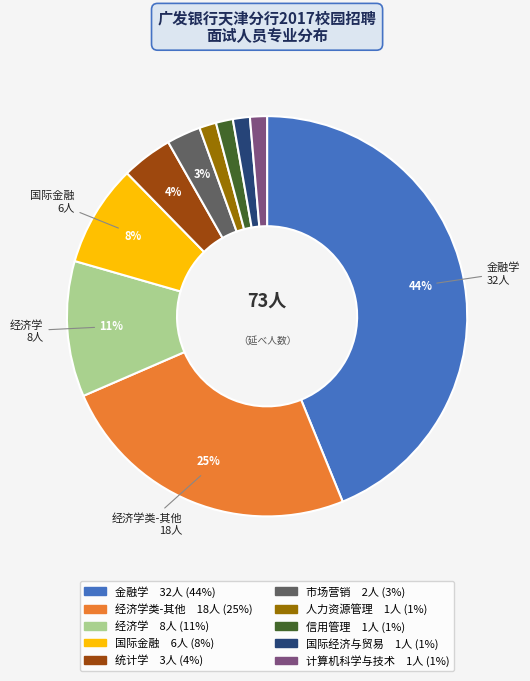

Is there a majority slice in this chart?

No